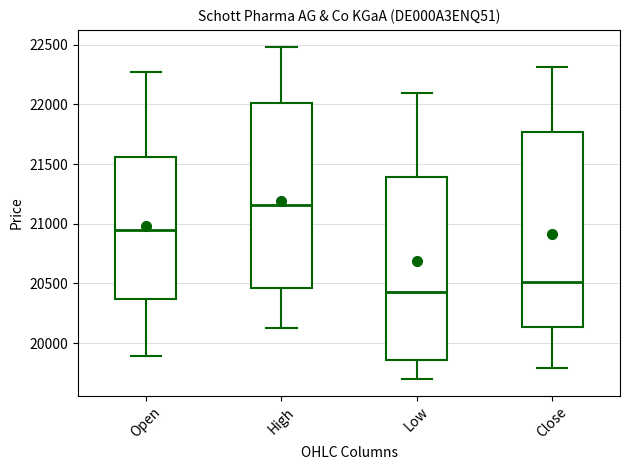

Reading left to right, read every box against the y-axis: the position of its median line, the range the box covers, and the ends of its whiskers. The values are not printed on the chart, so give them approximately, as read against the axis.

Open: median 20950, box 20350 to 21550, whiskers 19900 to 22250
High: median 21150, box 20450 to 22000, whiskers 20100 to 22500
Low: median 20450, box 19850 to 21400, whiskers 19700 to 22100
Close: median 20500, box 20150 to 21750, whiskers 19800 to 22300